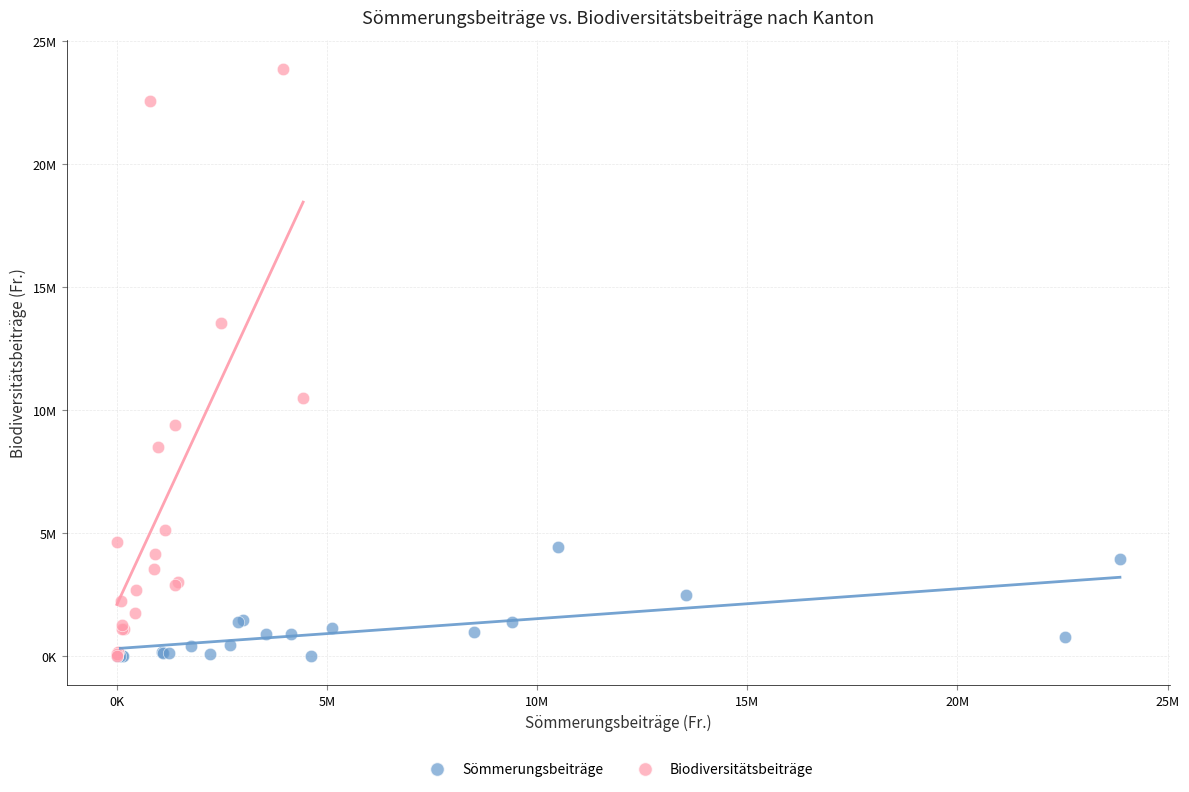

What are all the series names shown in the legend?

Sömmerungsbeiträge, Biodiversitätsbeiträge